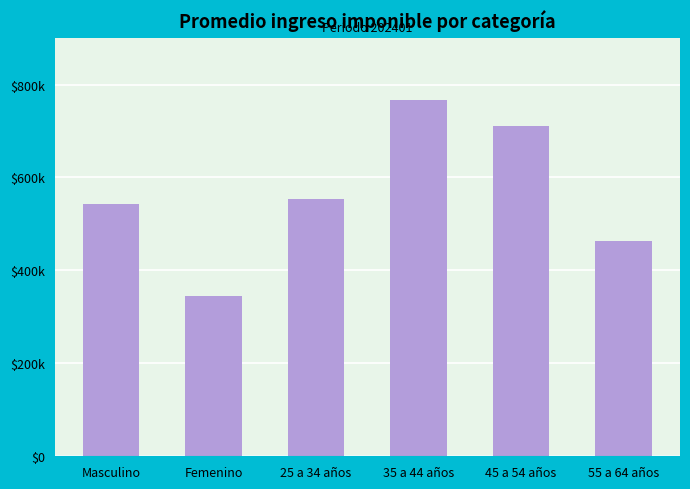

Are the bars horizontal?

No